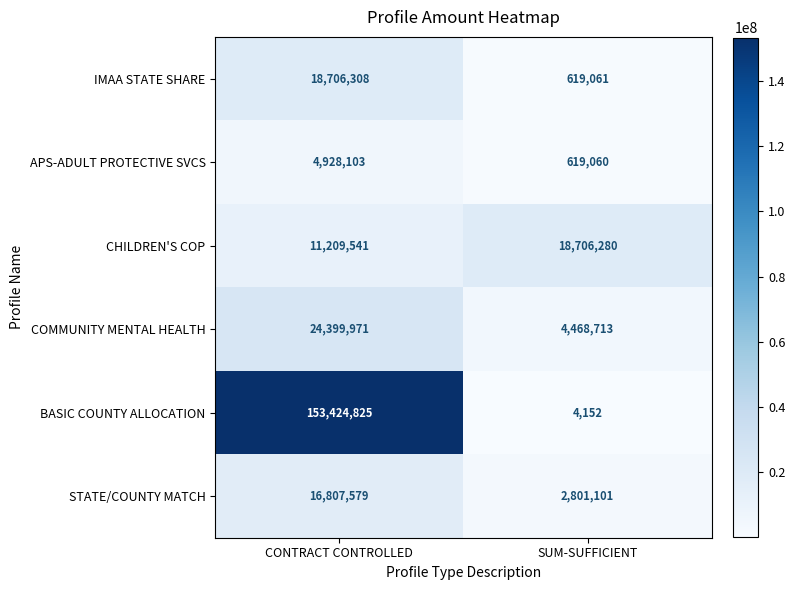

What is the sum of the IMAA STATE SHARE values at SUM-SUFFICIENT and CONTRACT CONTROLLED?

19325369